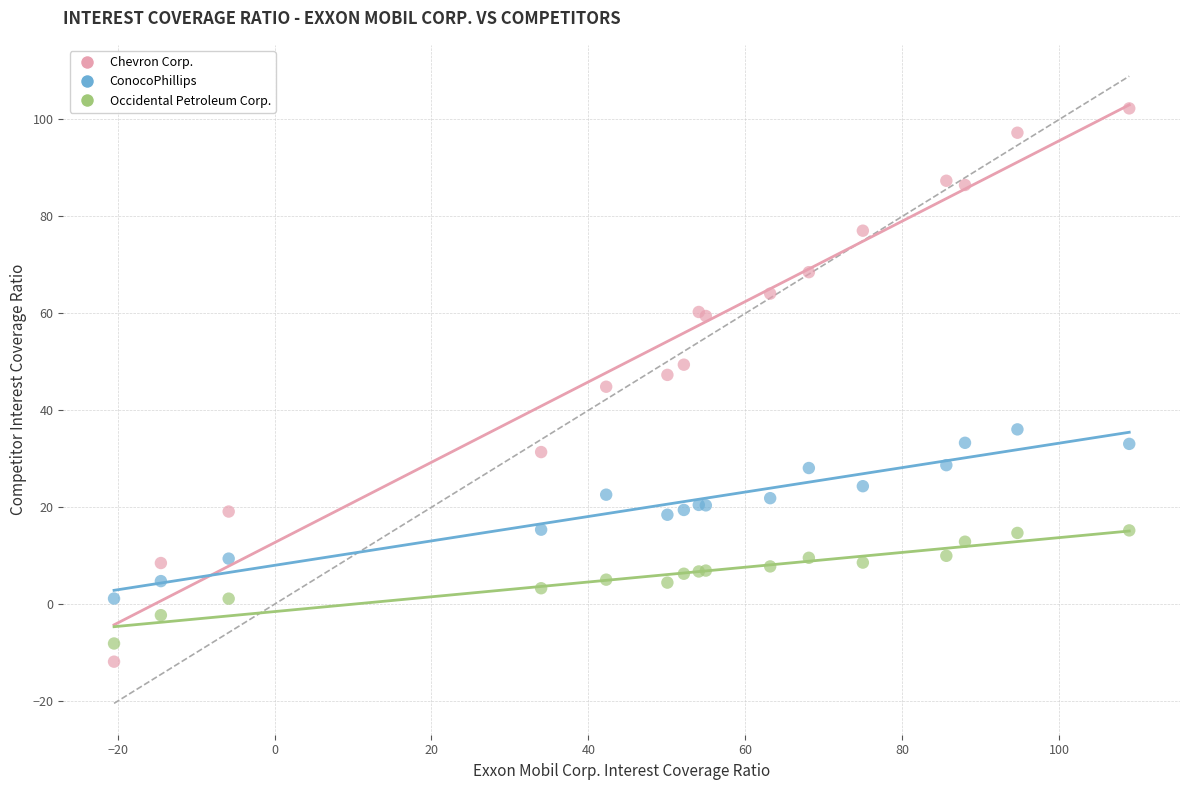

Which series has the largest Y range (max minus min)?

Chevron Corp.